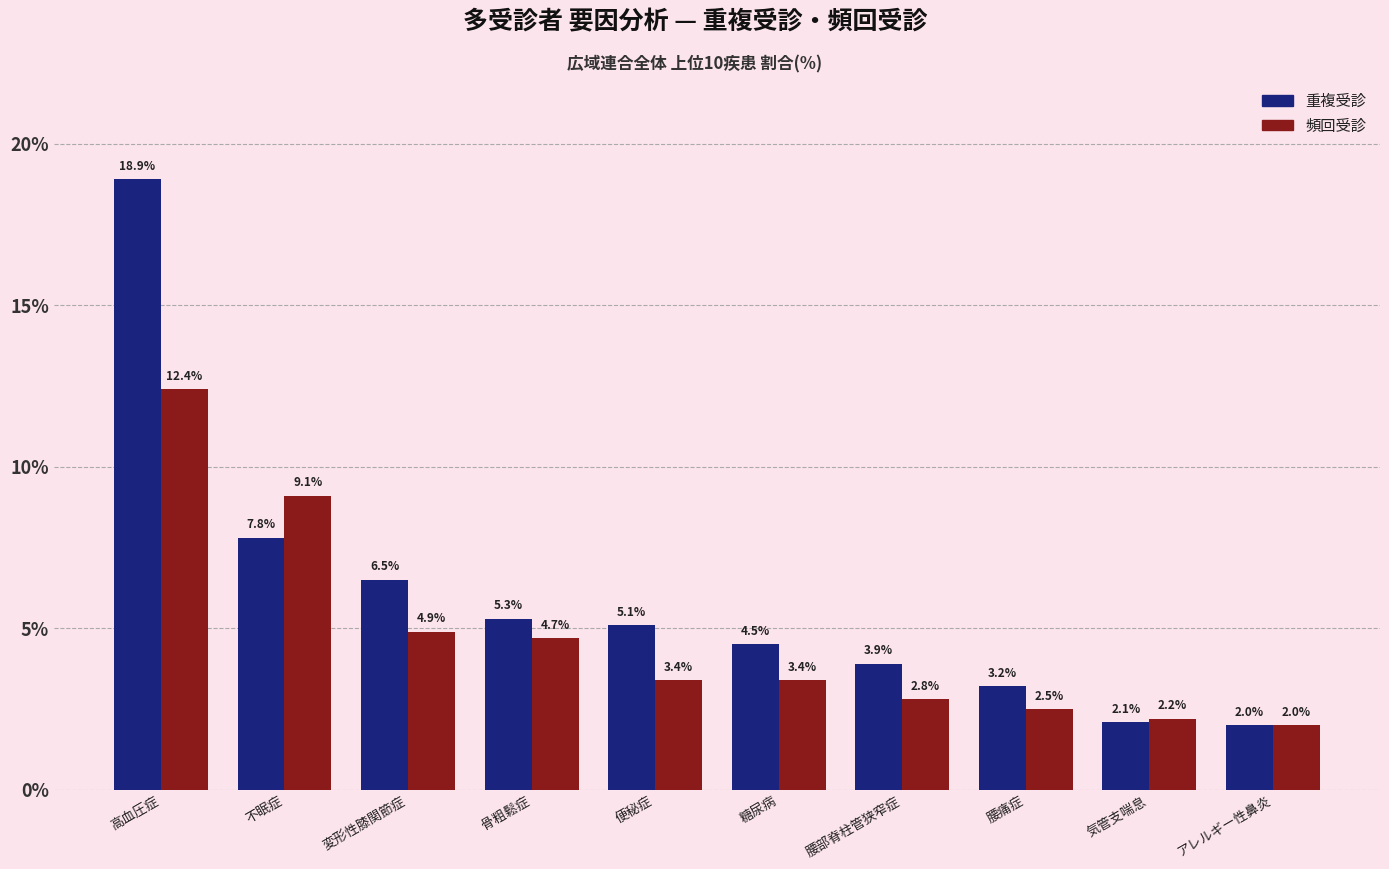

What is the label of the 3rd bar from the left?

変形性膝関節症